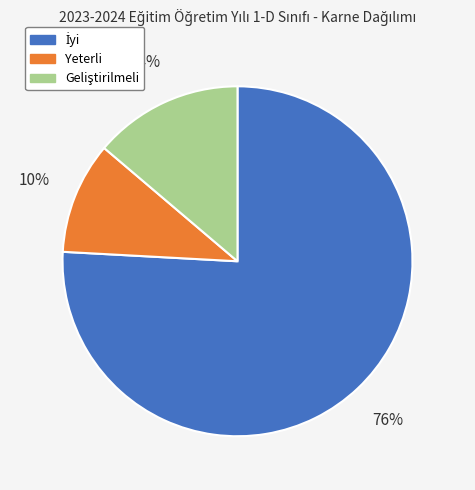

What percentage is the Yeterli slice, to the nearest percent?

10%